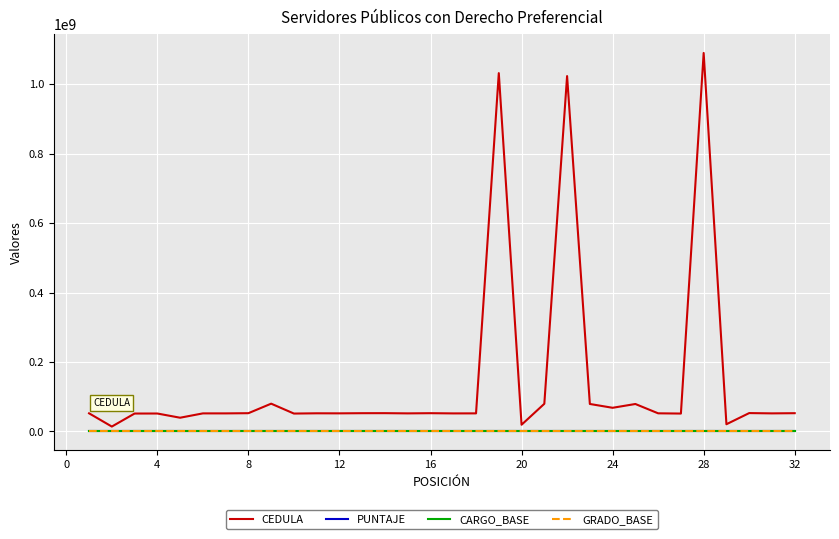

Which series has the largest range (max minus min)?

CEDULA